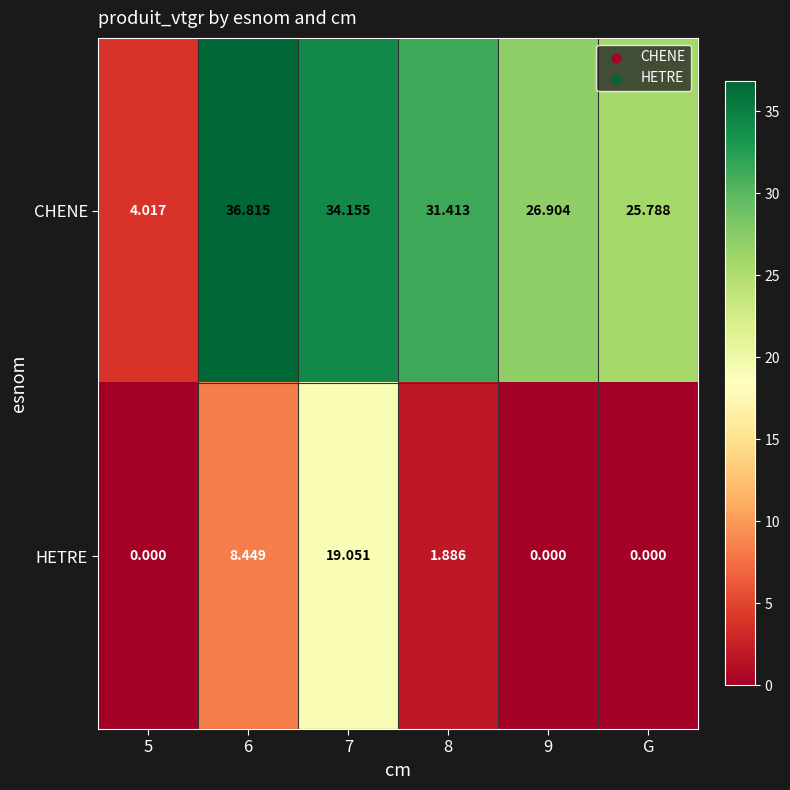

Which series changed the most between 6 and 9?

CHENE